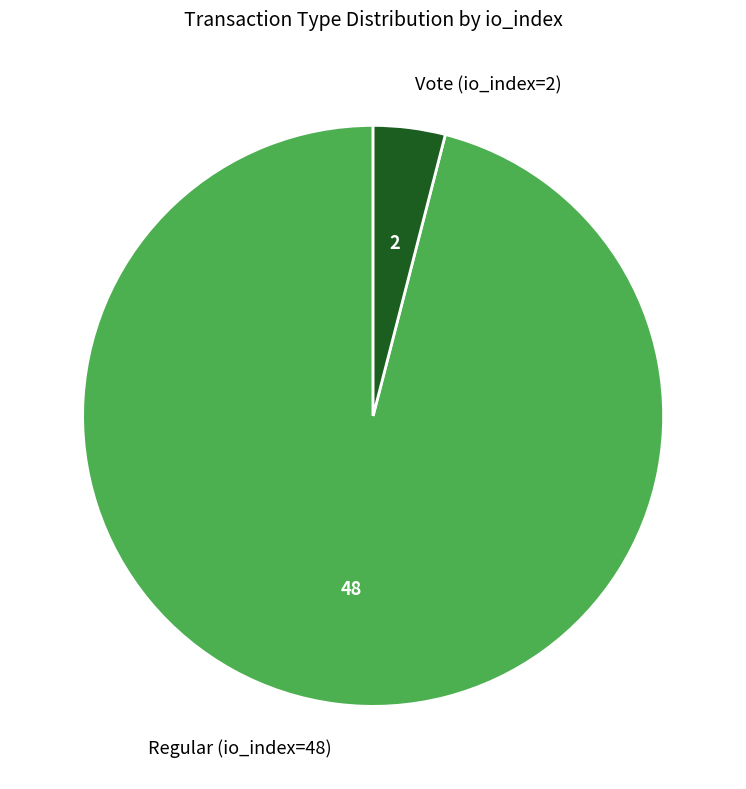

Between Regular (io_index=48) and Vote (io_index=2), which is larger?

Regular (io_index=48)